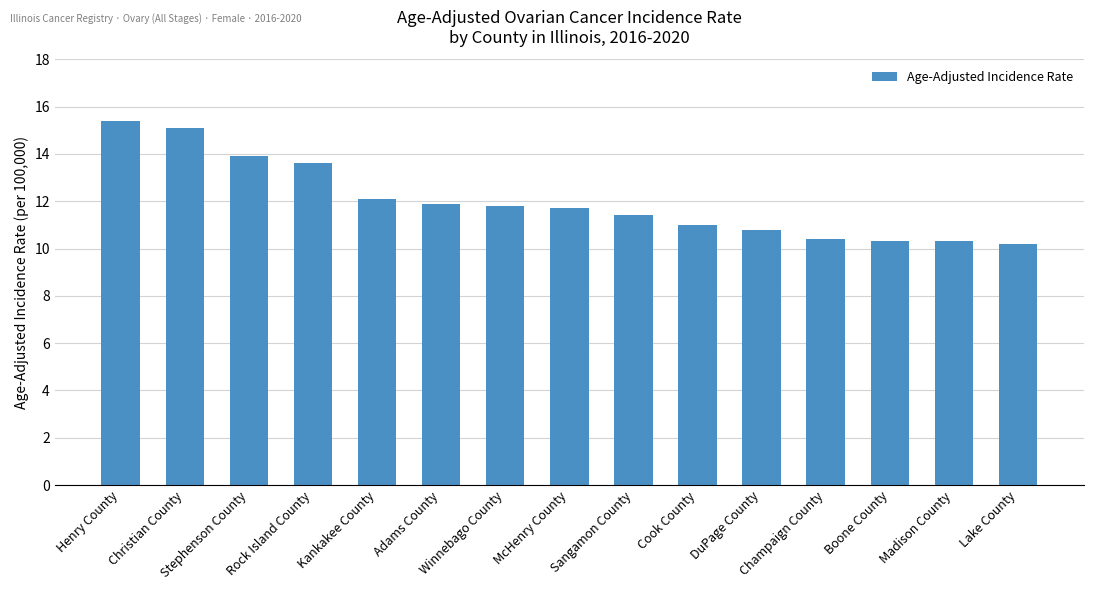

How many bars are there in total?

15